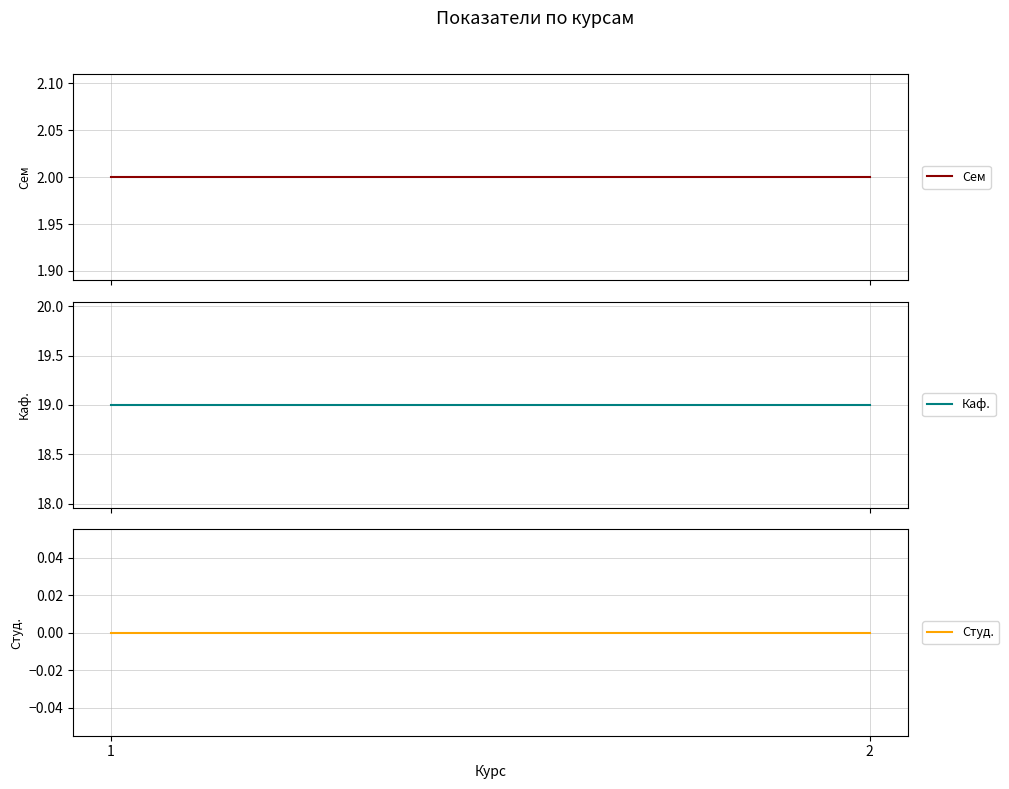

Which category has the highest value in the Сем series?

1